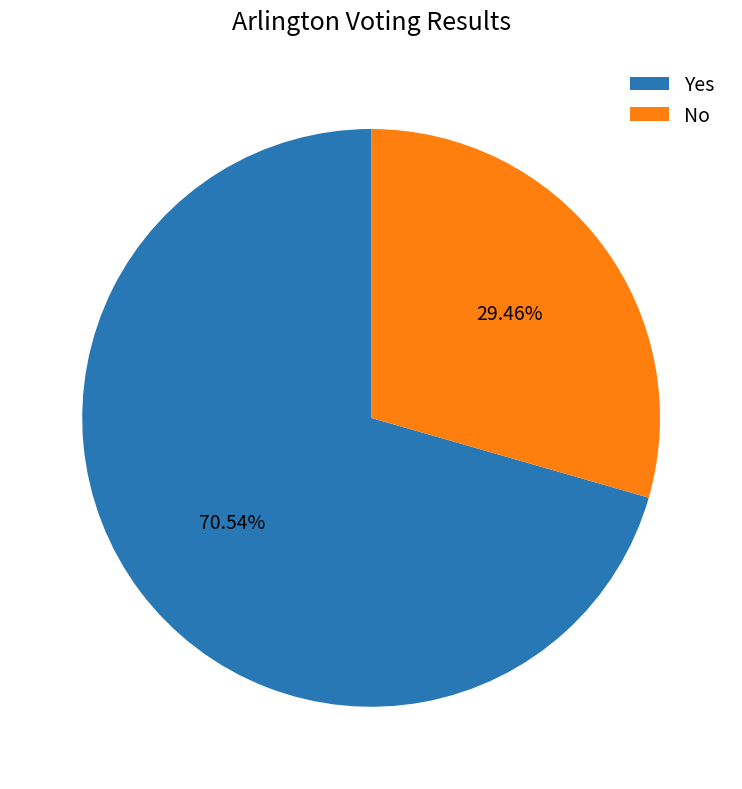

Is No the majority of the pie?

No